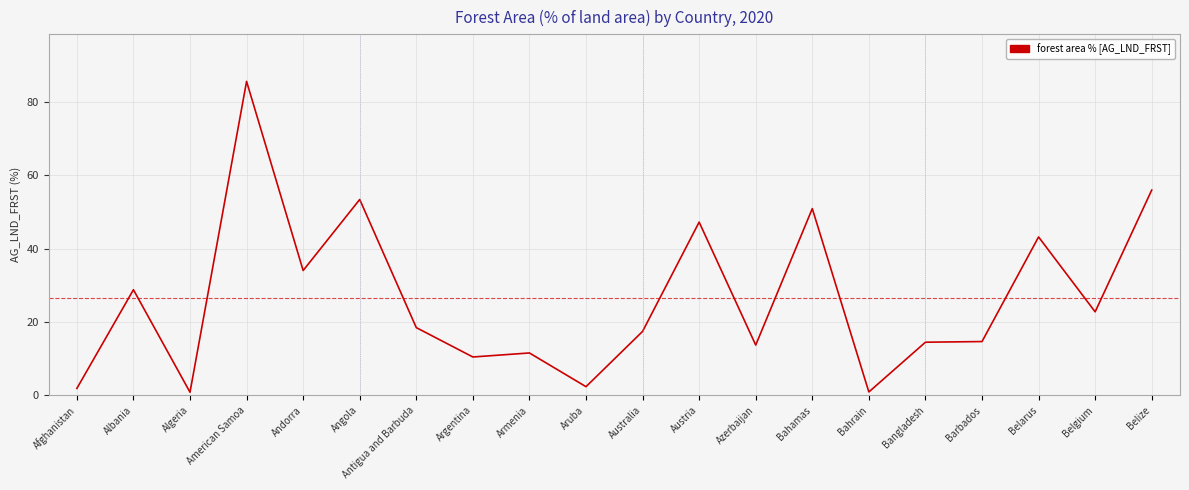

What is the difference between the maximum and second lowest values?

84.8